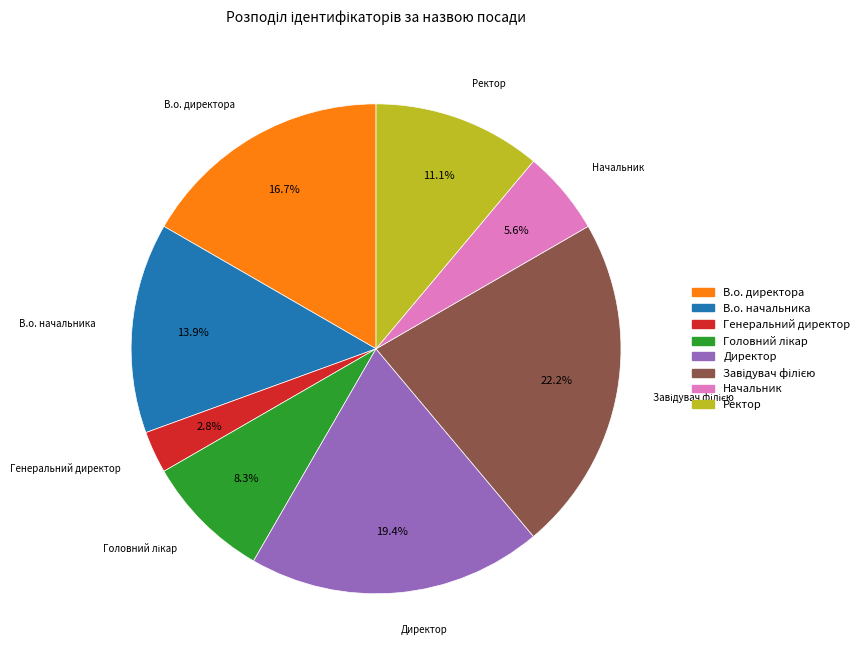

To the nearest percent, what is the average slice percentage?

12%